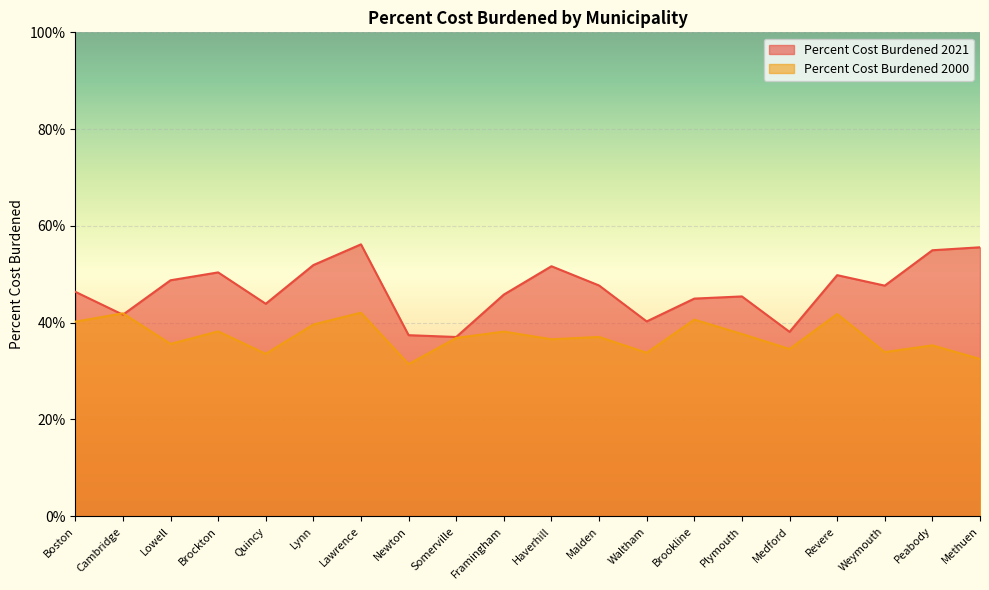

What is the difference between the Percent Cost Burdened 2021 values at Medford and Peabody?

0.2